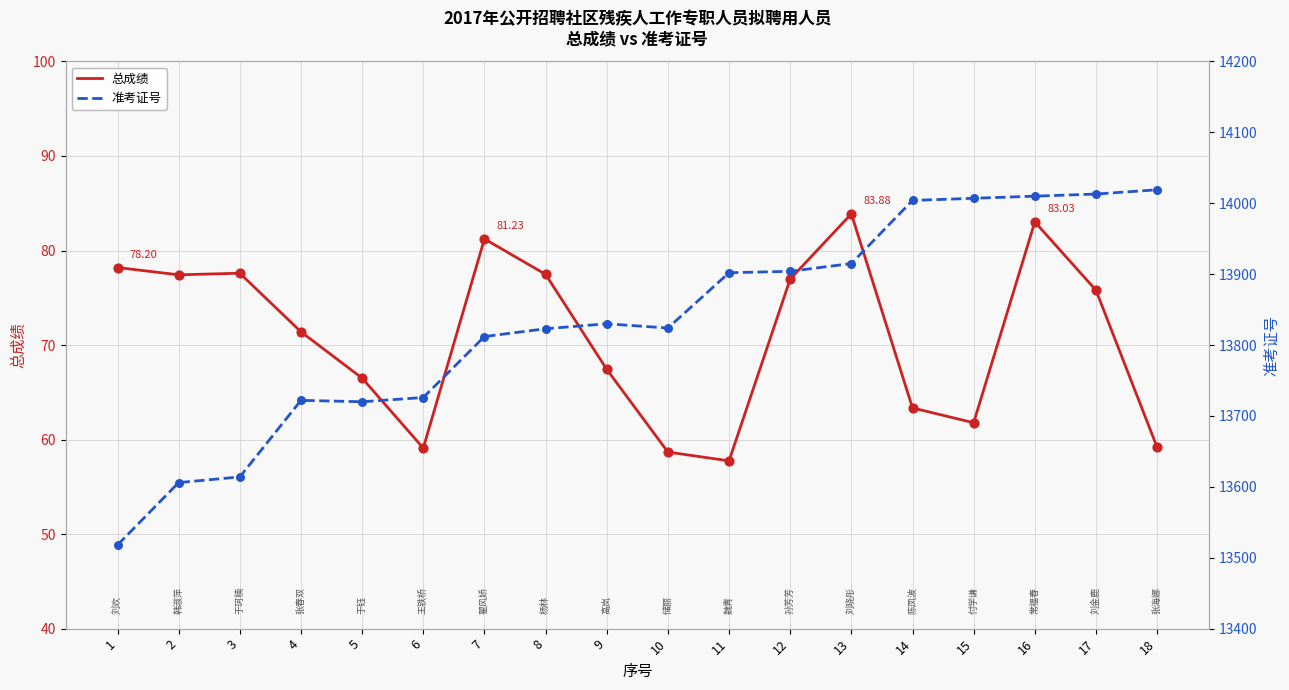

Which series has the largest total across all categories?

准考证号